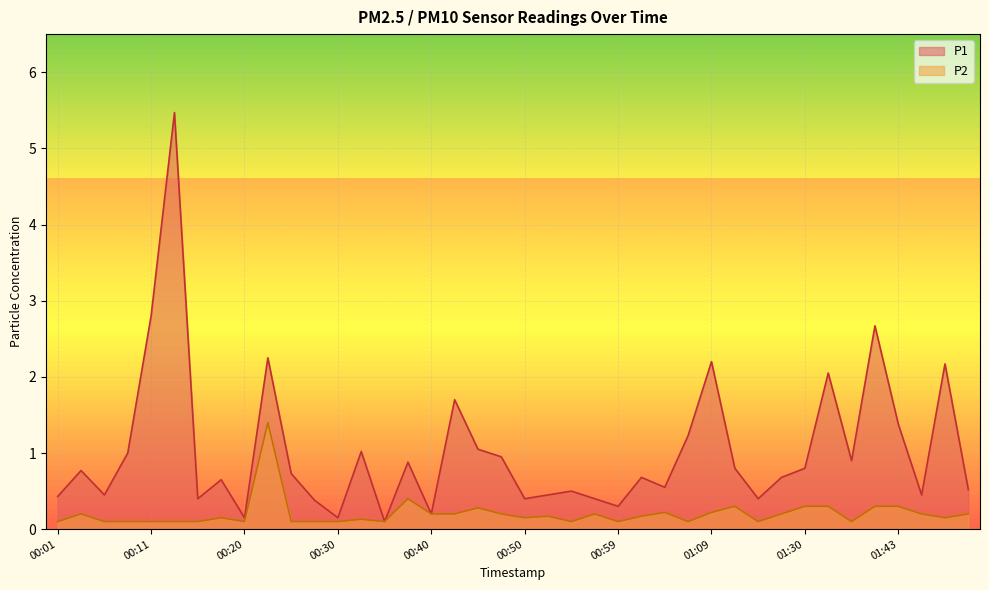

What is the sum of the P1 values at 00:01 and 00:18?

1.1